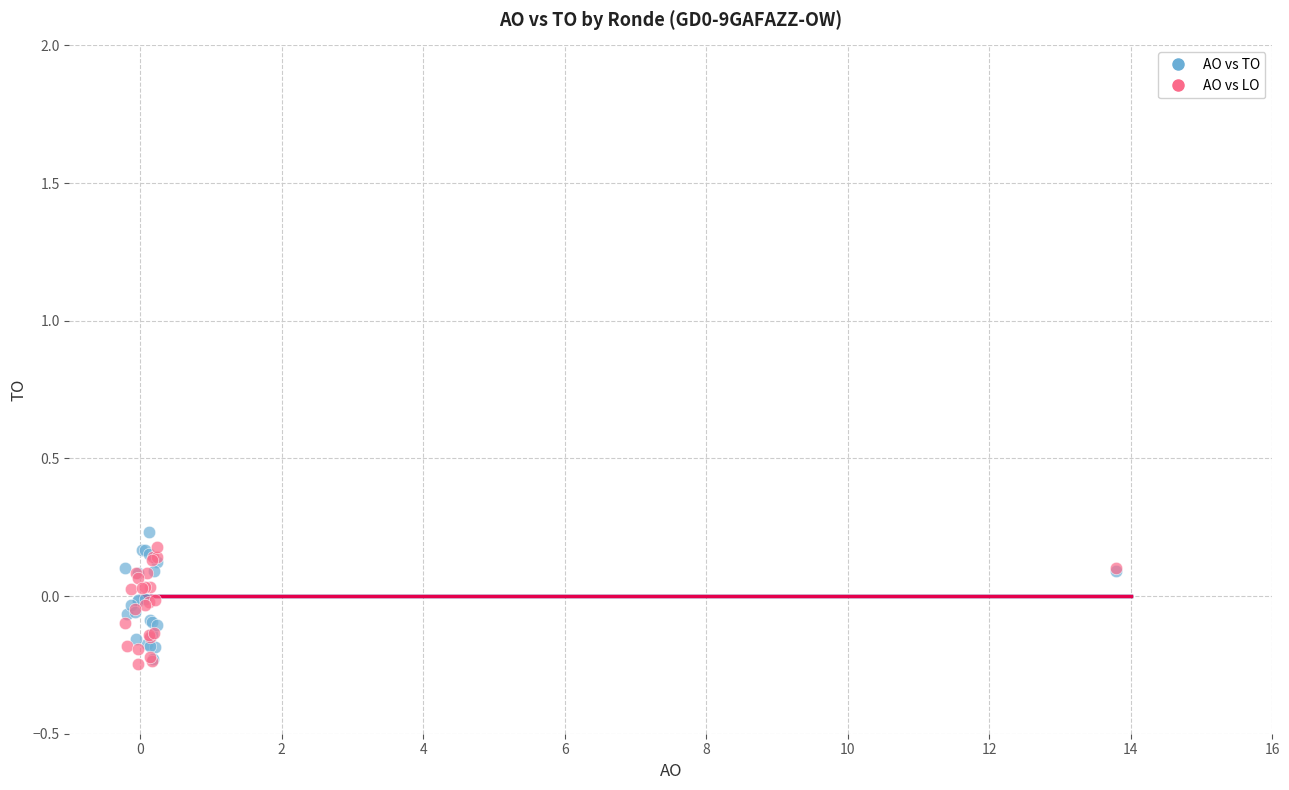

What are all the series names shown in the legend?

AO vs TO, AO vs LO